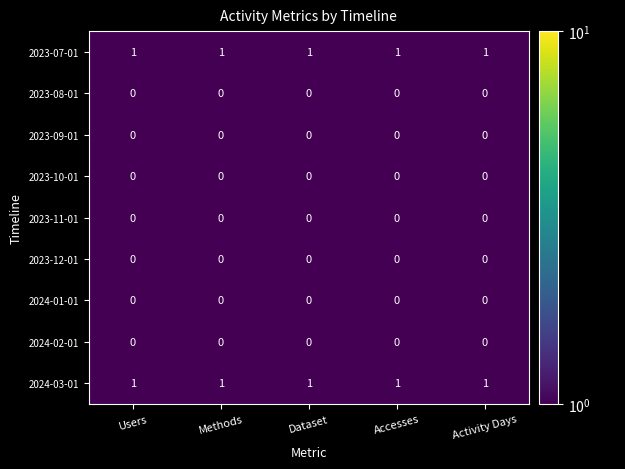

At how many categories does at least one series exceed 0?

5